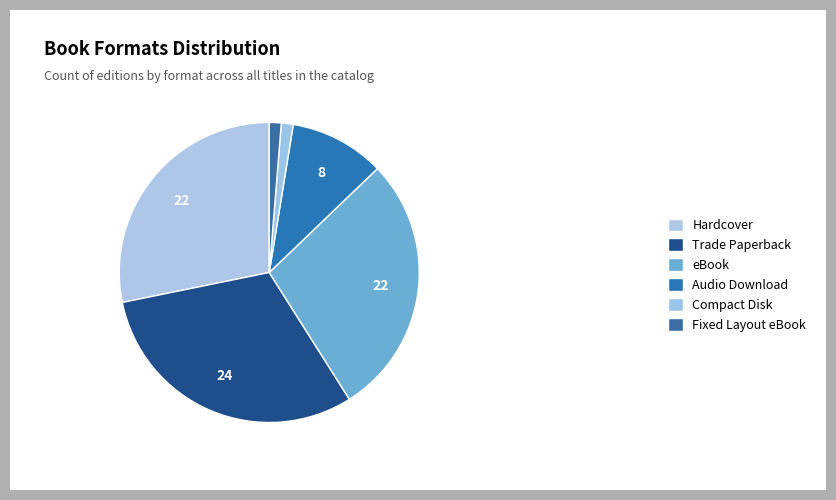

Is it true that Audio Download is 22% of the pie?

False